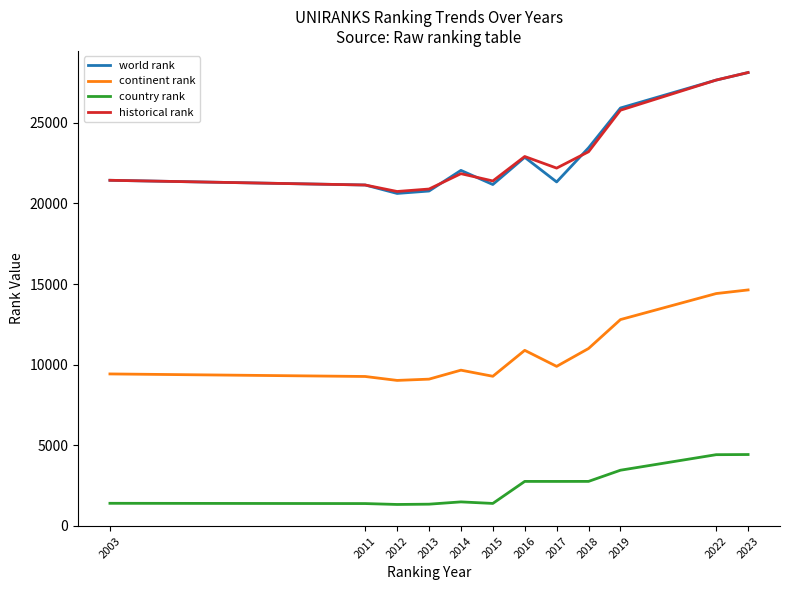

What is the maximum value for world rank?

28133.0